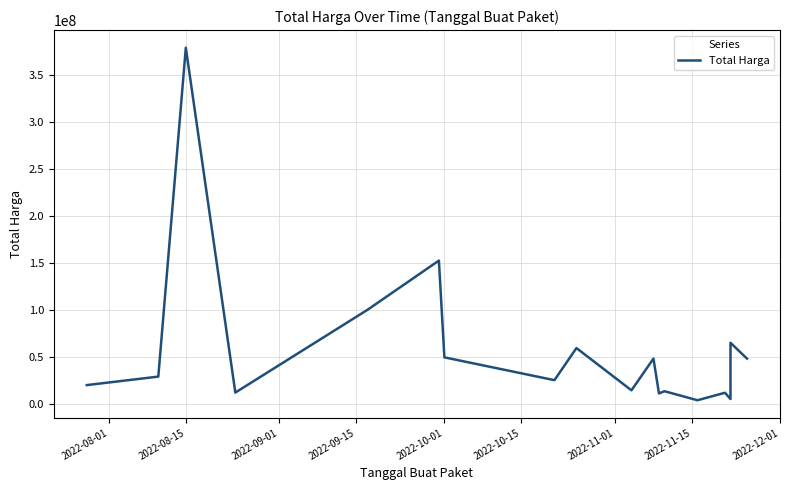

True or false: the data shows 4670578 at 9.

False